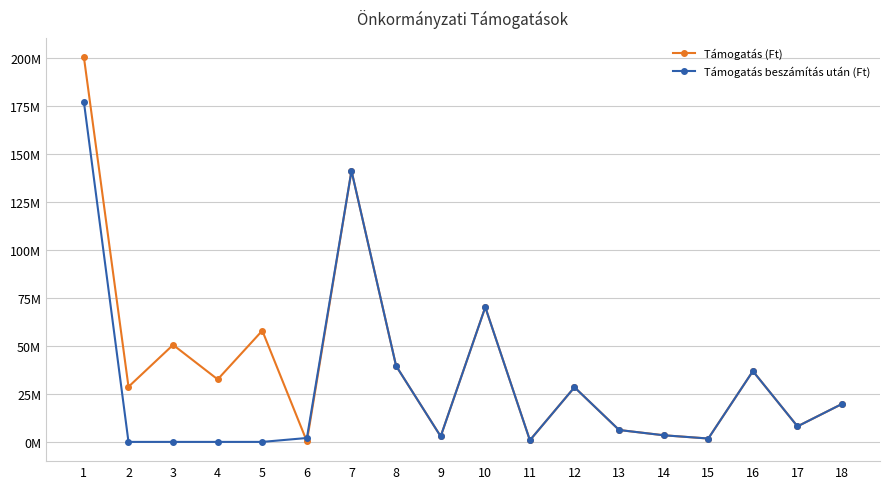

Which category has the highest value across all series?

1